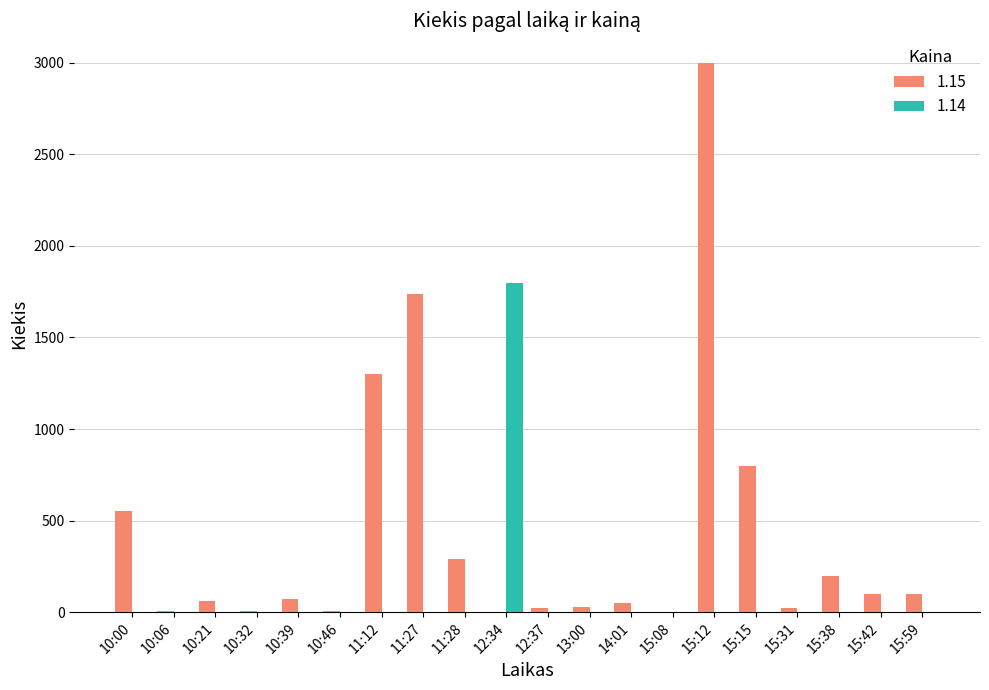

At which category does the chart reach its peak across all series?

15:12